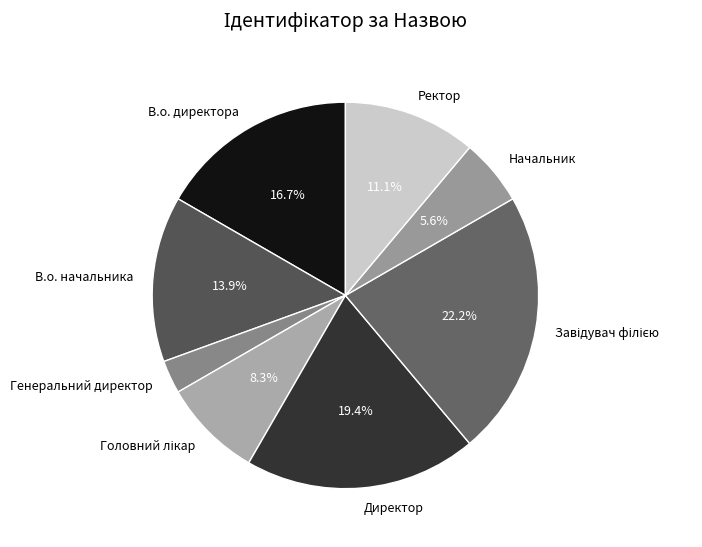

Approximately how many times larger is the value at Директор compared to В.о. начальника?

1.4